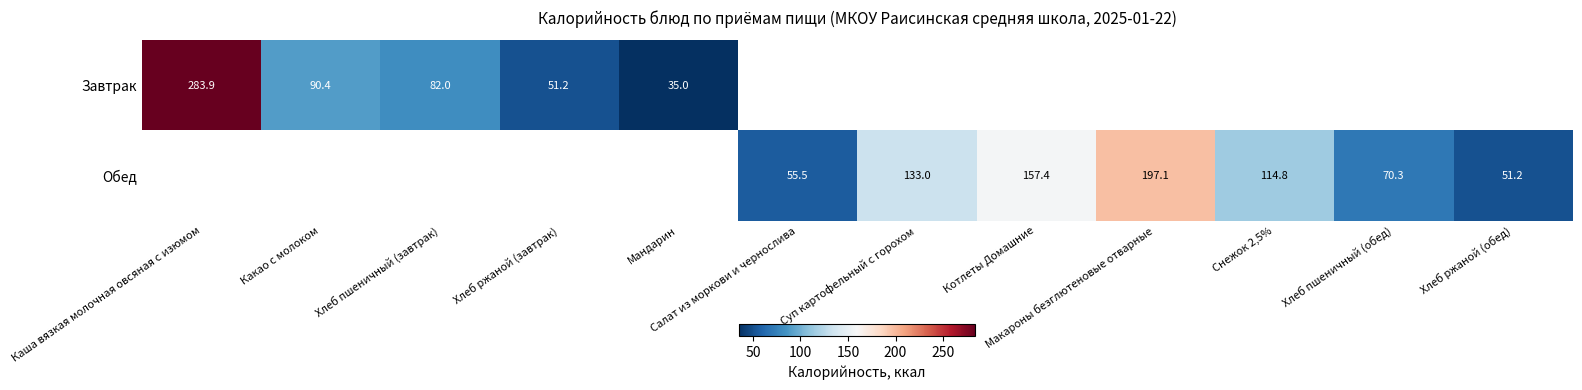

What is the difference between the Обед values at Хлеб пшеничный (обед) and Суп картофельный с горохом?

62.7